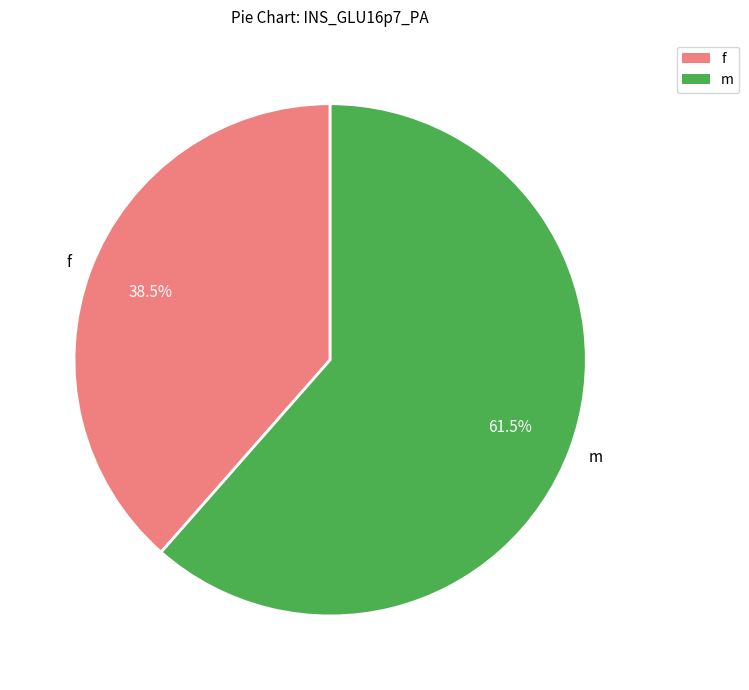

Is it true that m is 75% of the pie?

False